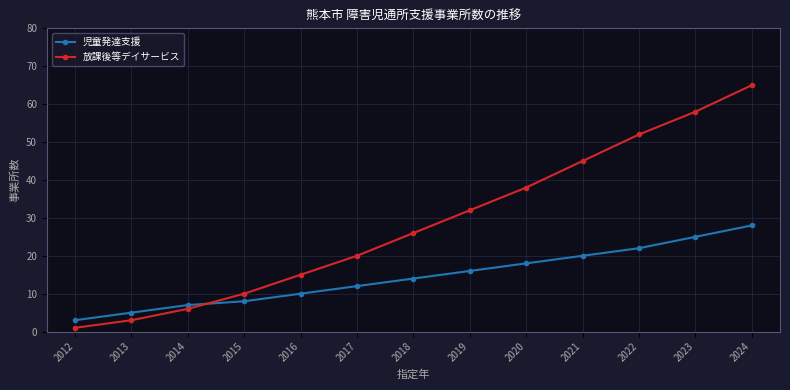

Rank the series at 2017 from highest to lowest value.

放課後等デイサービス, 児童発達支援